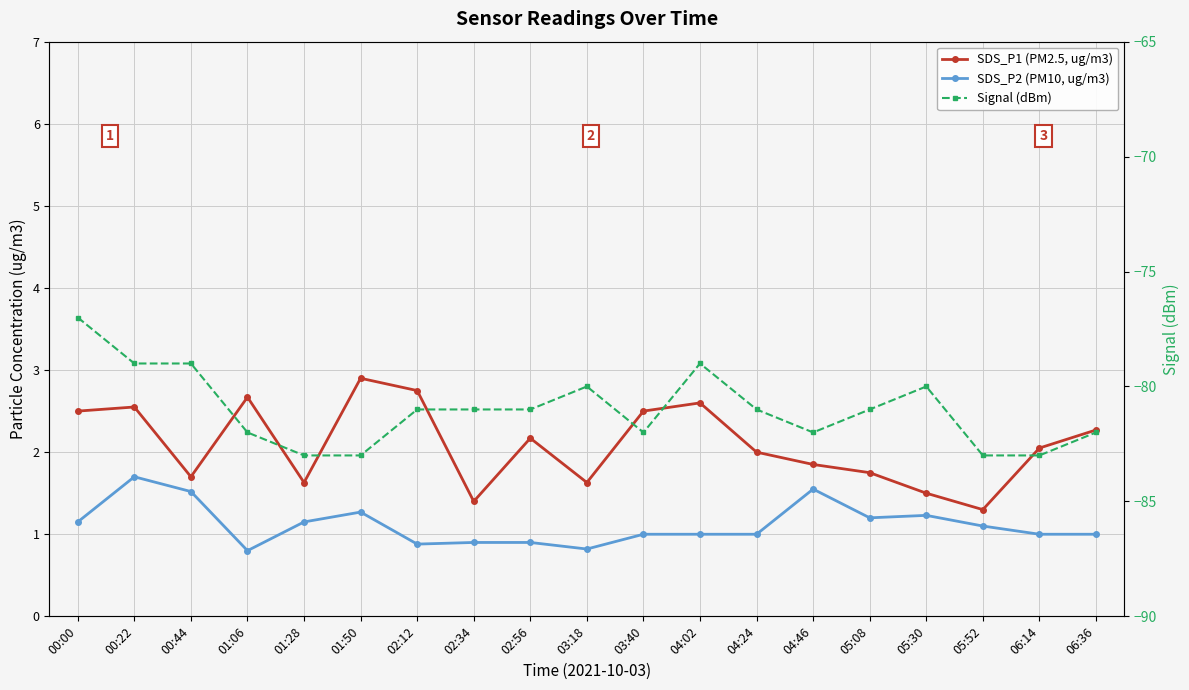

True or false: SDS_P2 (PM10, ug/m3) and SDS_P1 (PM2.5, ug/m3) intersect in this chart.

False